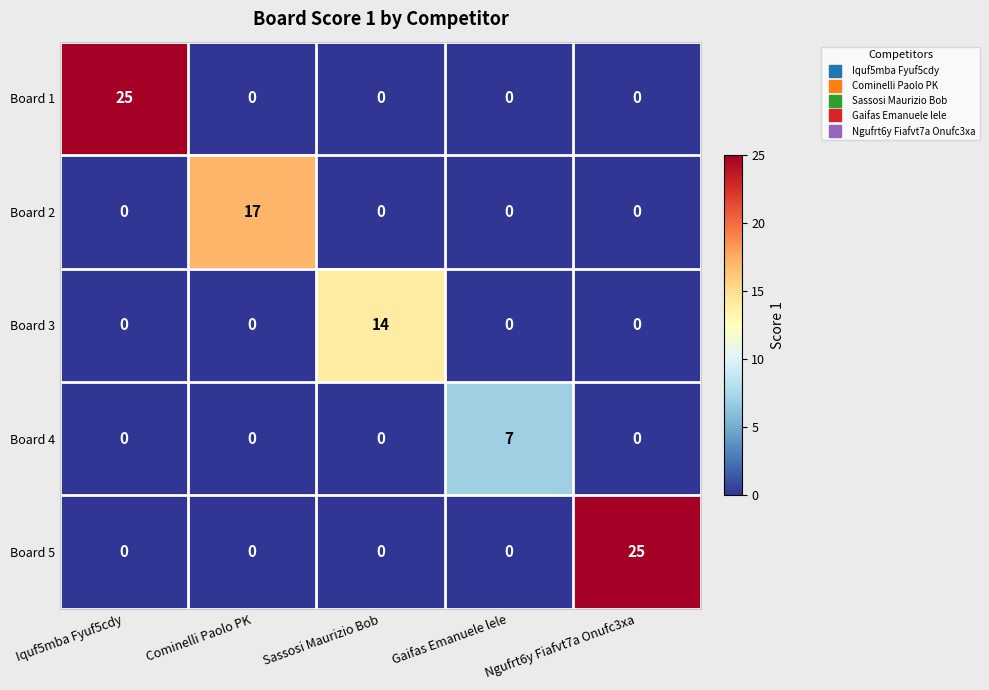

What is the highest value of the Board 5 series?

25